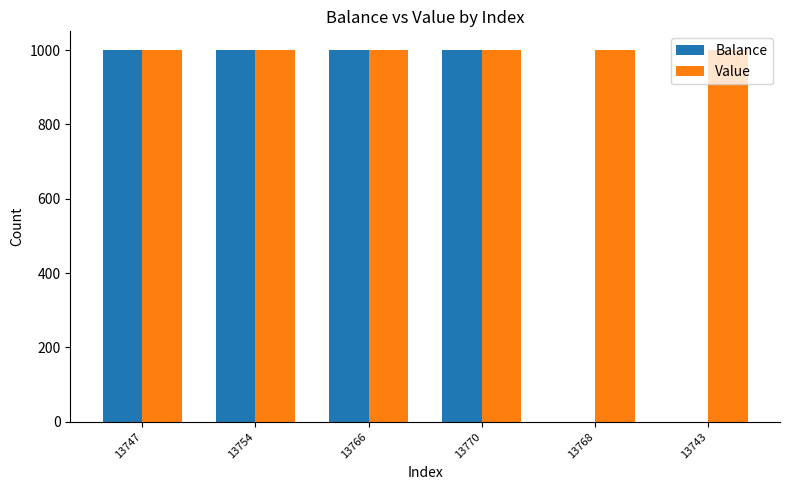

Which series has the largest total across all categories?

Value